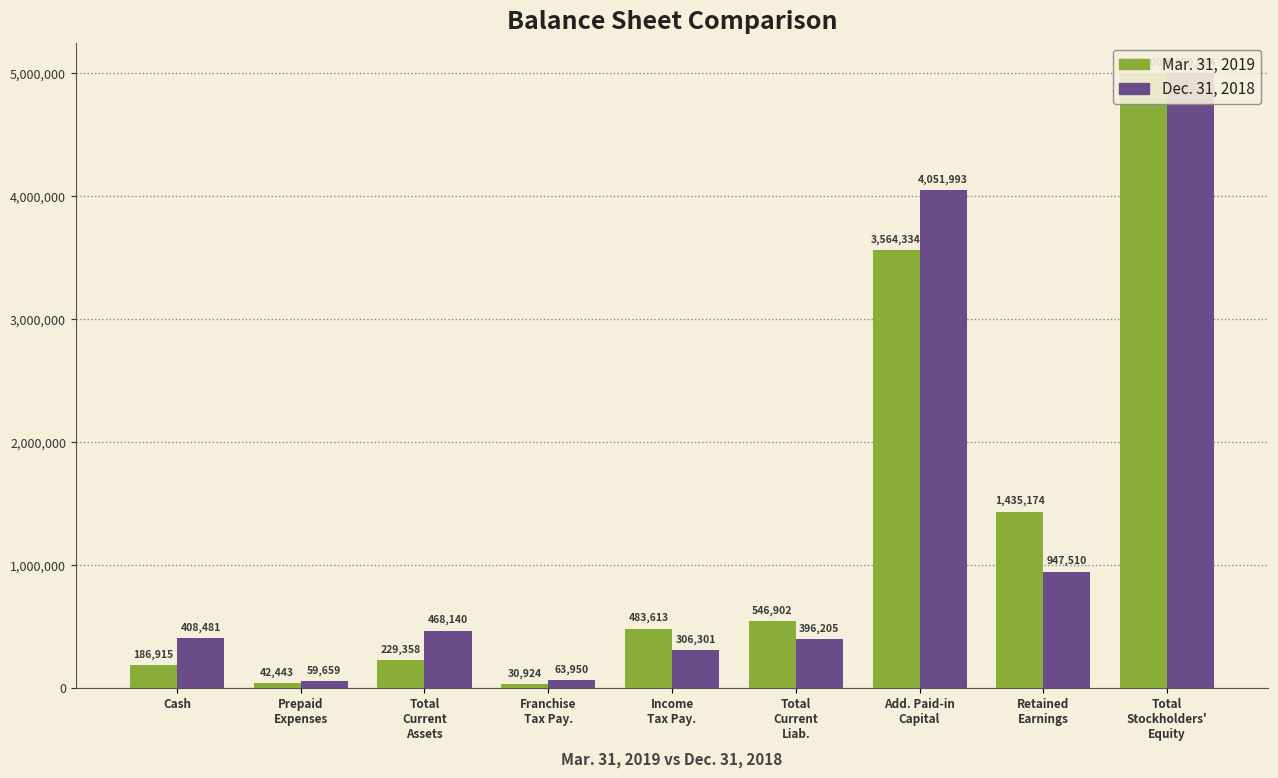

Which category has the highest value in the Mar. 31, 2019 series?

Total
Stockholders'
Equity